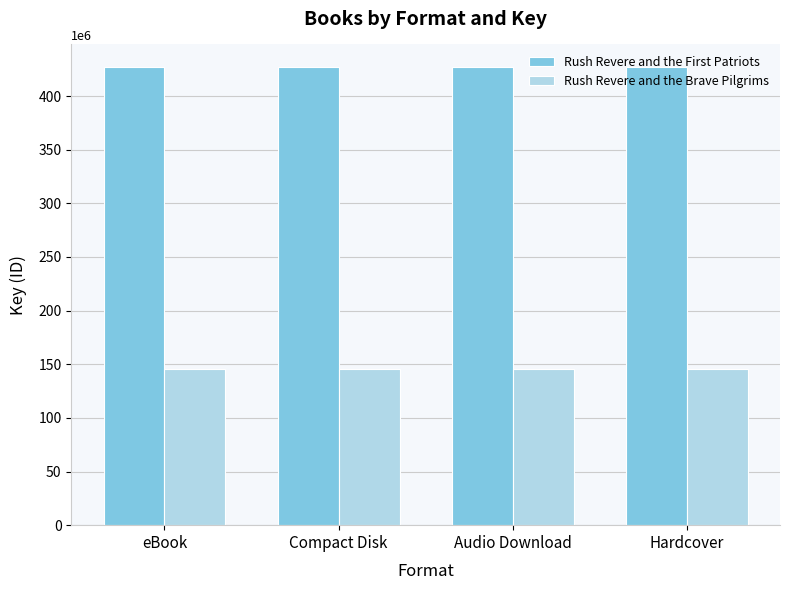

True or false: Rush Revere and the Brave Pilgrims has a value of 146014003 at eBook.

True